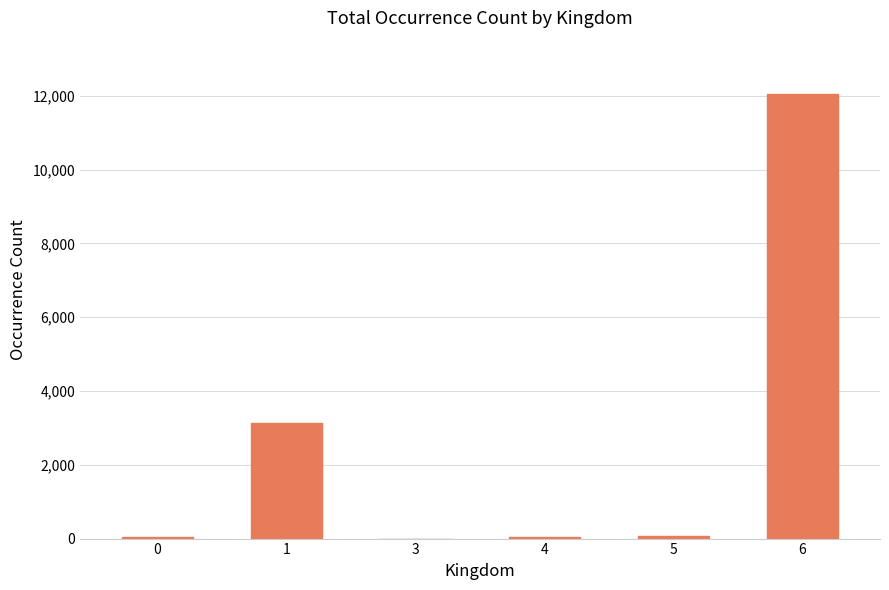

What is the average value?

2553